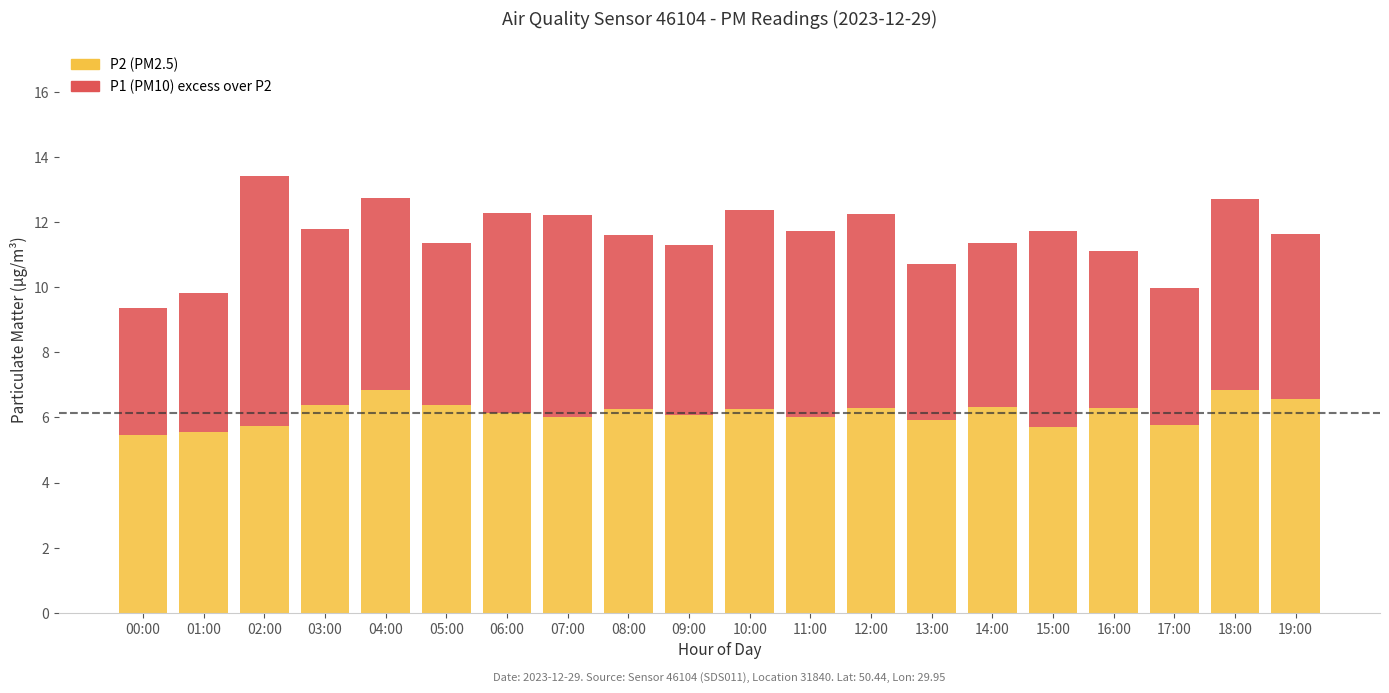

What is the total value across all series at 05:00?

11.3